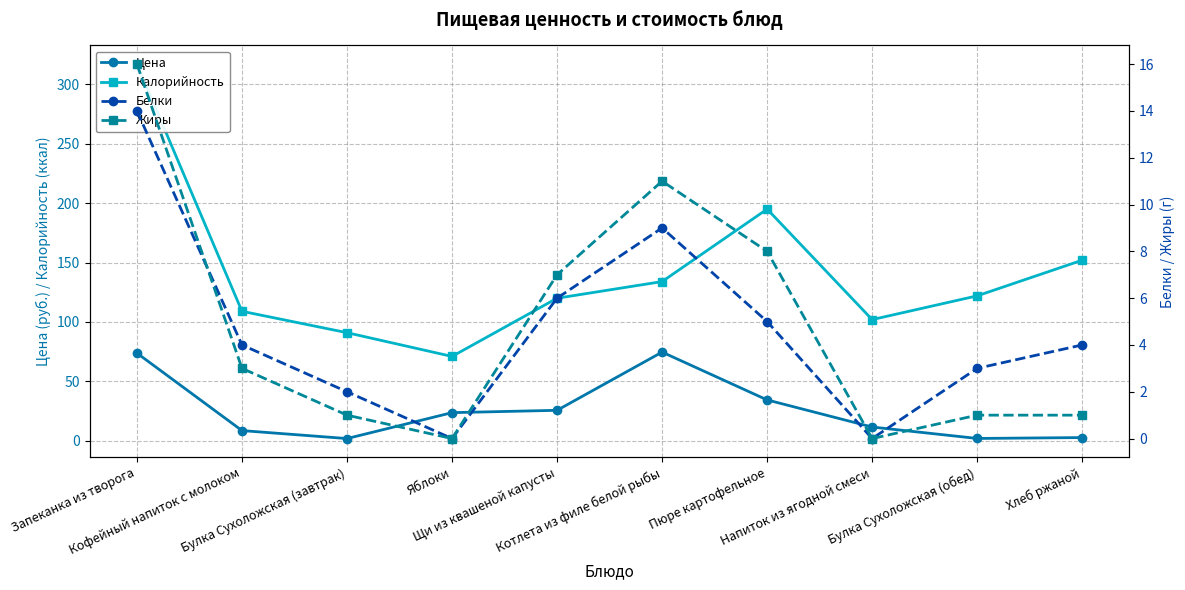

List the labels in order of Калорийность value, largest first.

Запеканка из творога, Пюре картофельное, Хлеб ржаной, Котлета из филе белой рыбы, Булка Сухоложская (обед), Щи из квашеной капусты, Кофейный напиток с молоком, Напиток из ягодной смеси, Булка Сухоложская (завтрак), Яблоки